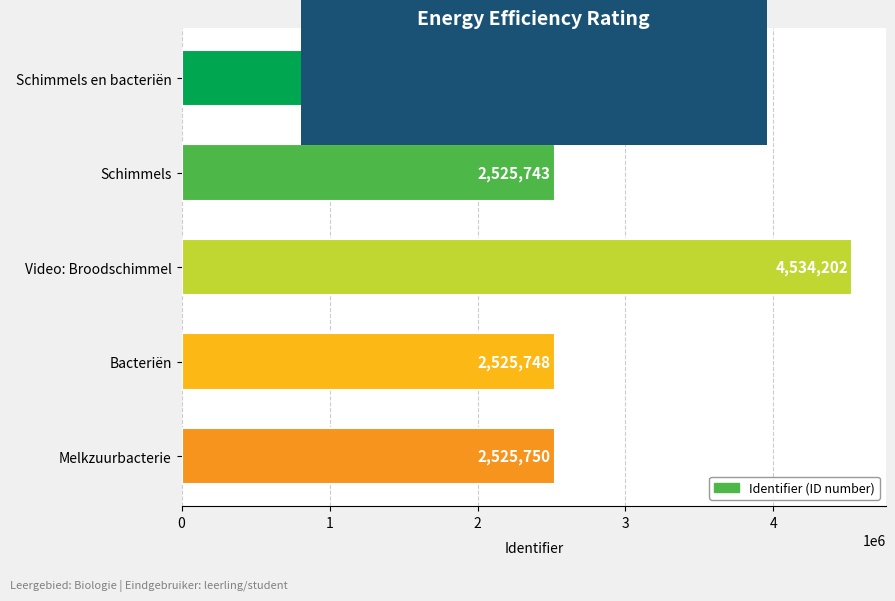

Where is the data nearest to the value 3529942?

Melkzuurbacterie